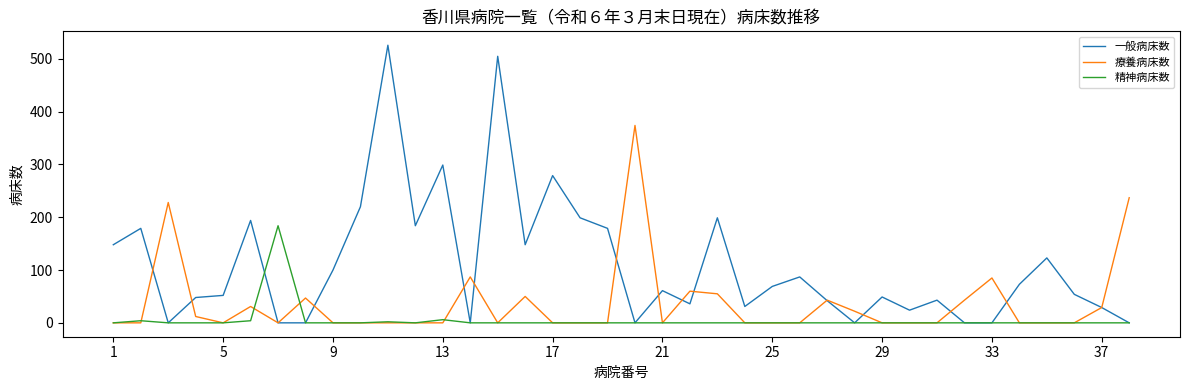

Which series has the largest total across all categories?

一般病床数